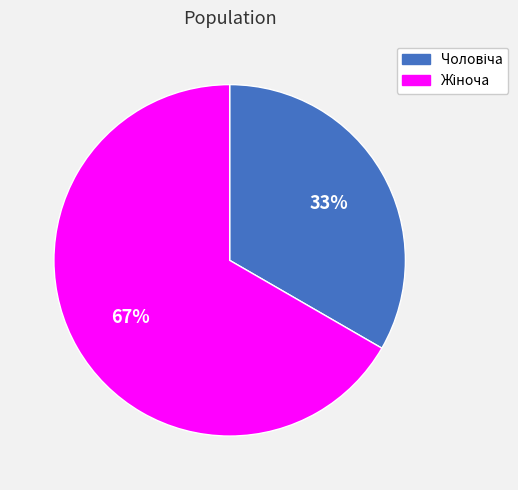

Is there any slice that represents more than half of the pie?

Yes